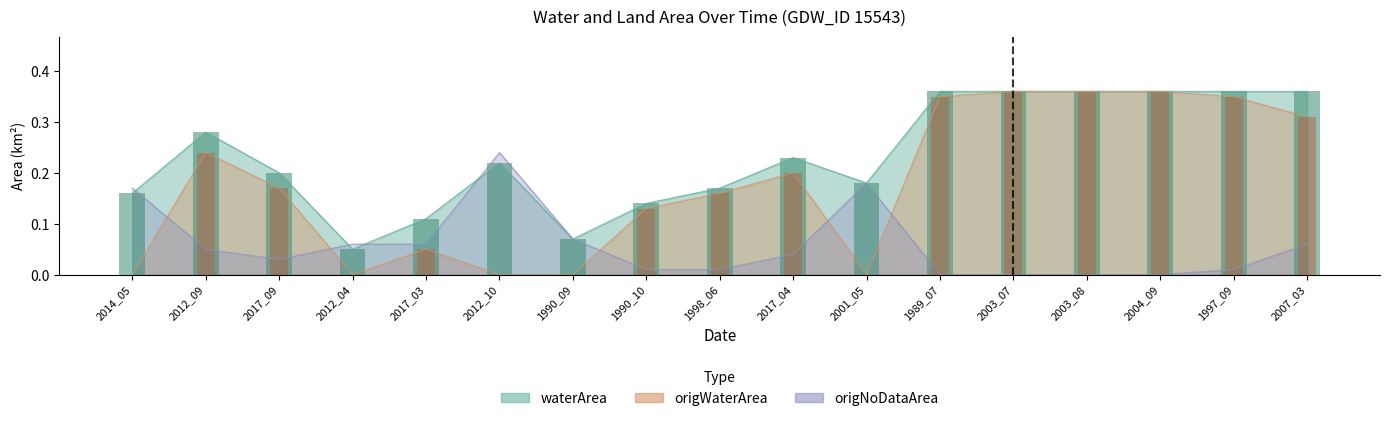

How many positive values does the origWaterArea series have?

12